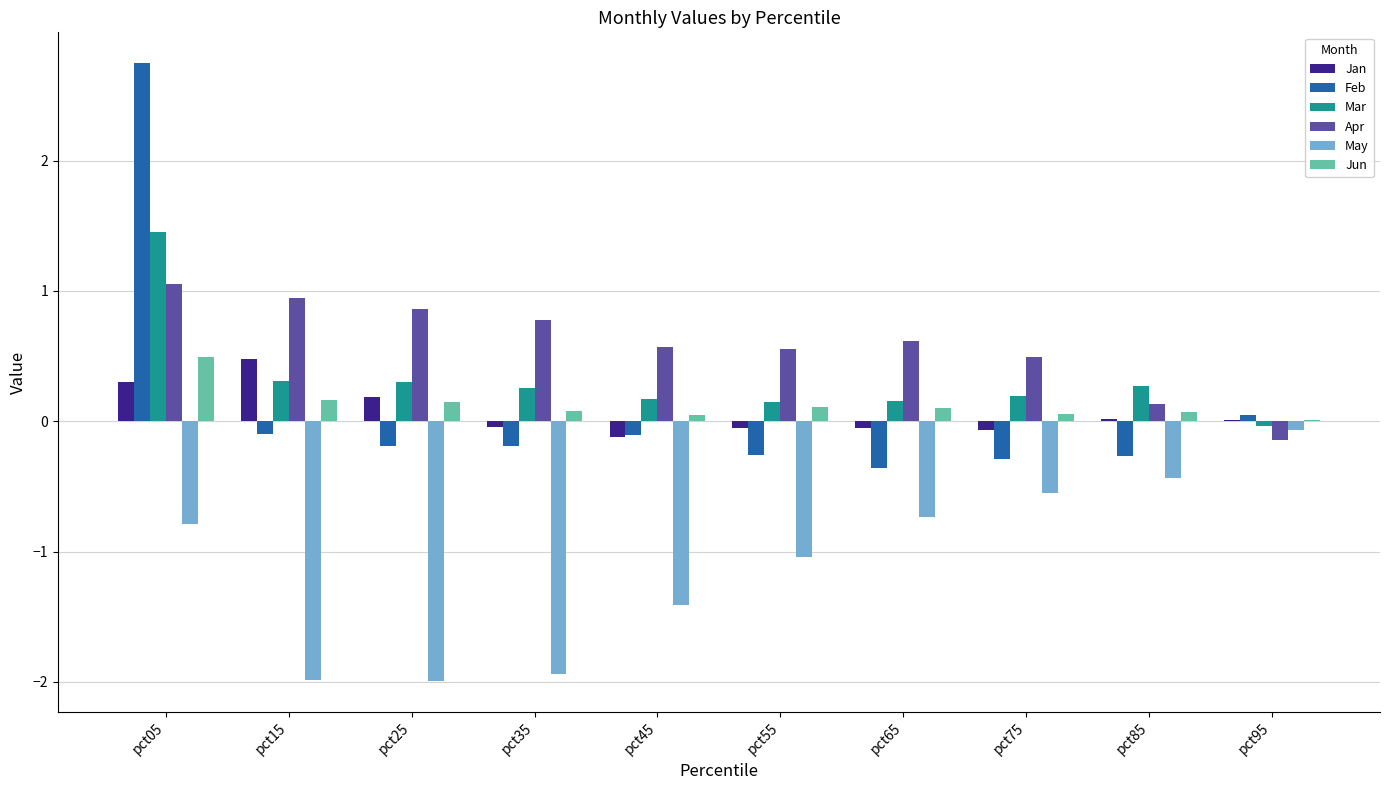

At which label does Feb first exceed 0?

pct05